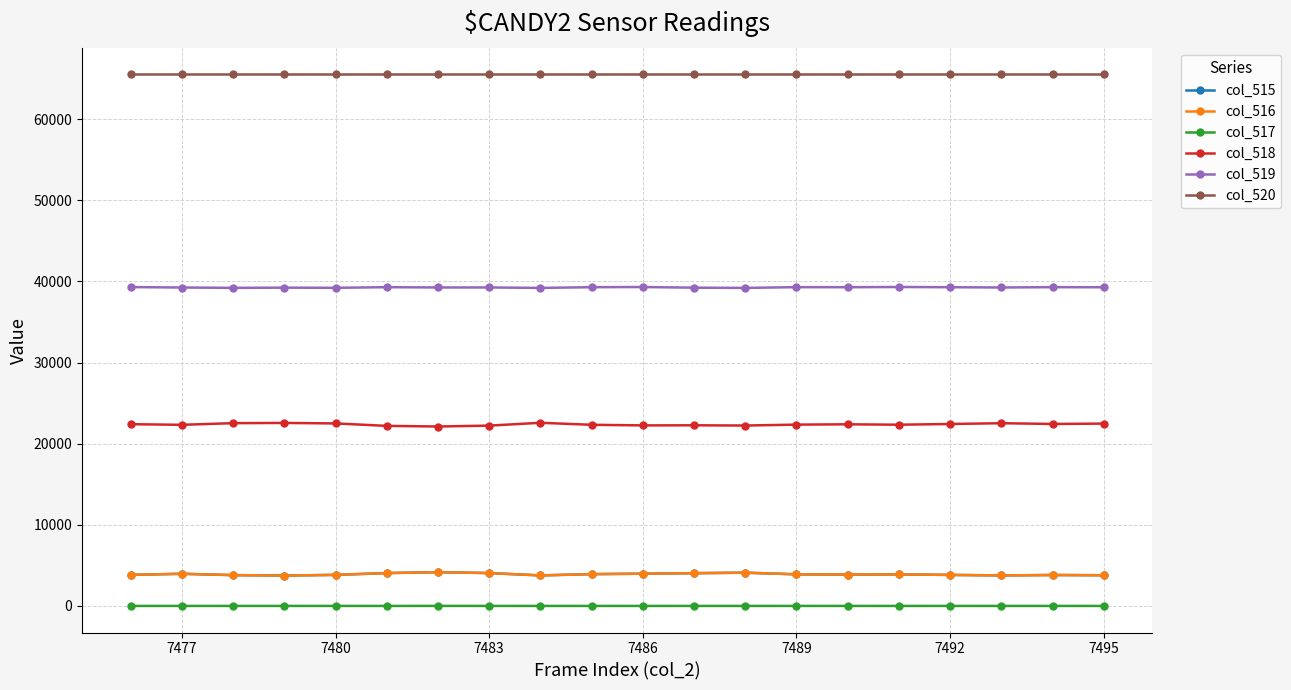

True or false: col_518 and col_517 cross at least once.

False